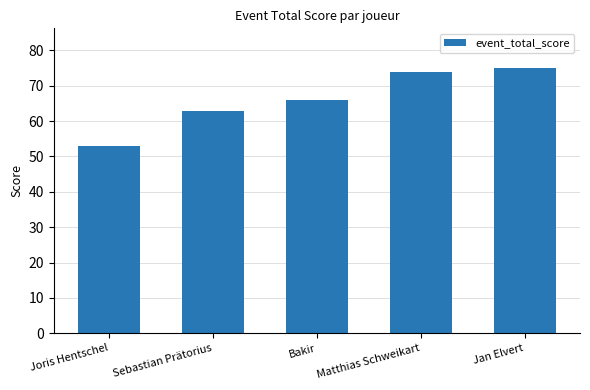

List the labels in order of value, smallest first.

Joris Hentschel, Sebastian Prätorius, Bakir, Matthias Schweikart, Jan Elvert